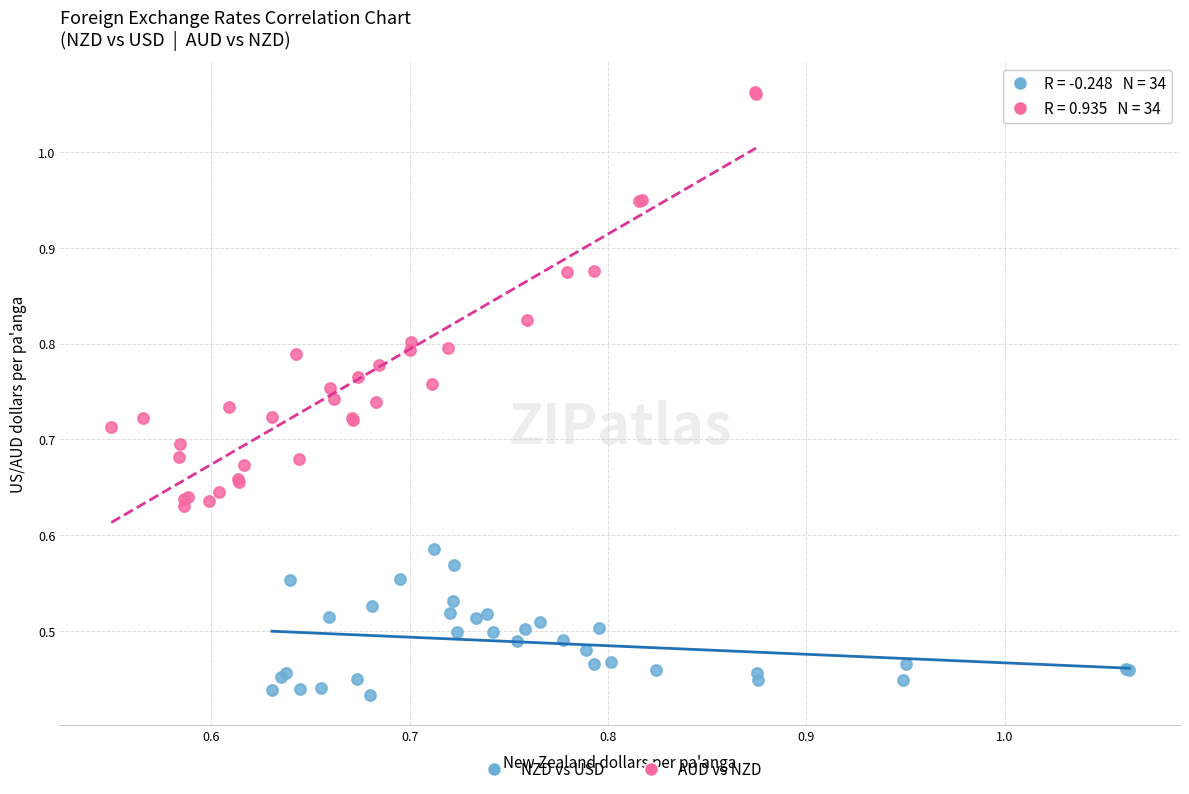

What are all the series names shown in the legend?

NZD vs USD, AUD vs NZD